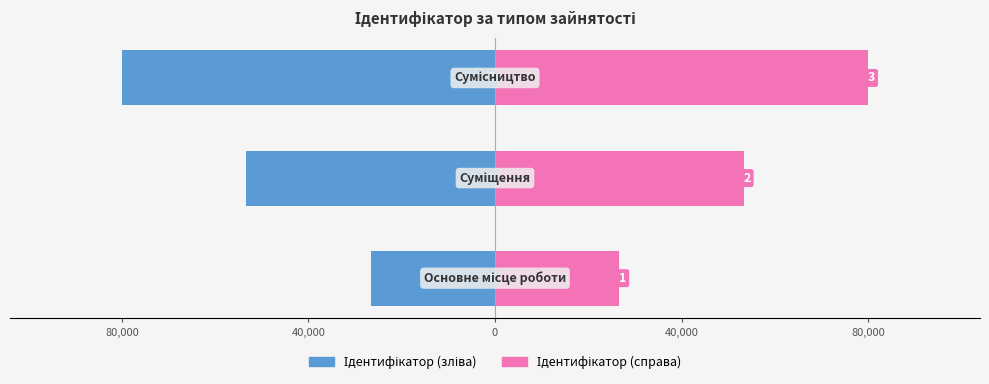

What is the sum of all Ідентифікатор (справа) values?

160000.0